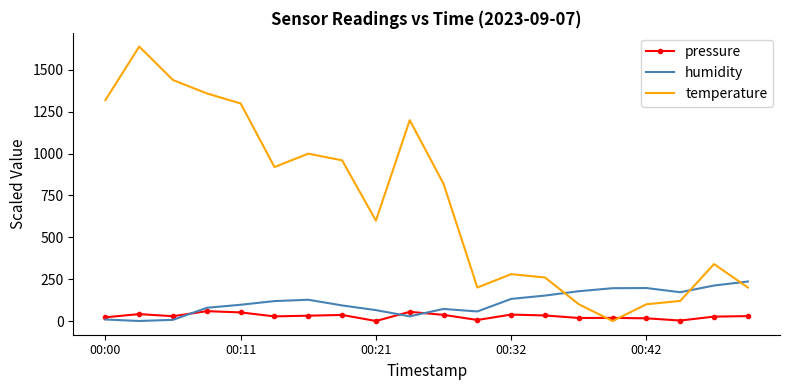

True or false: humidity and temperature cross at least once.

True